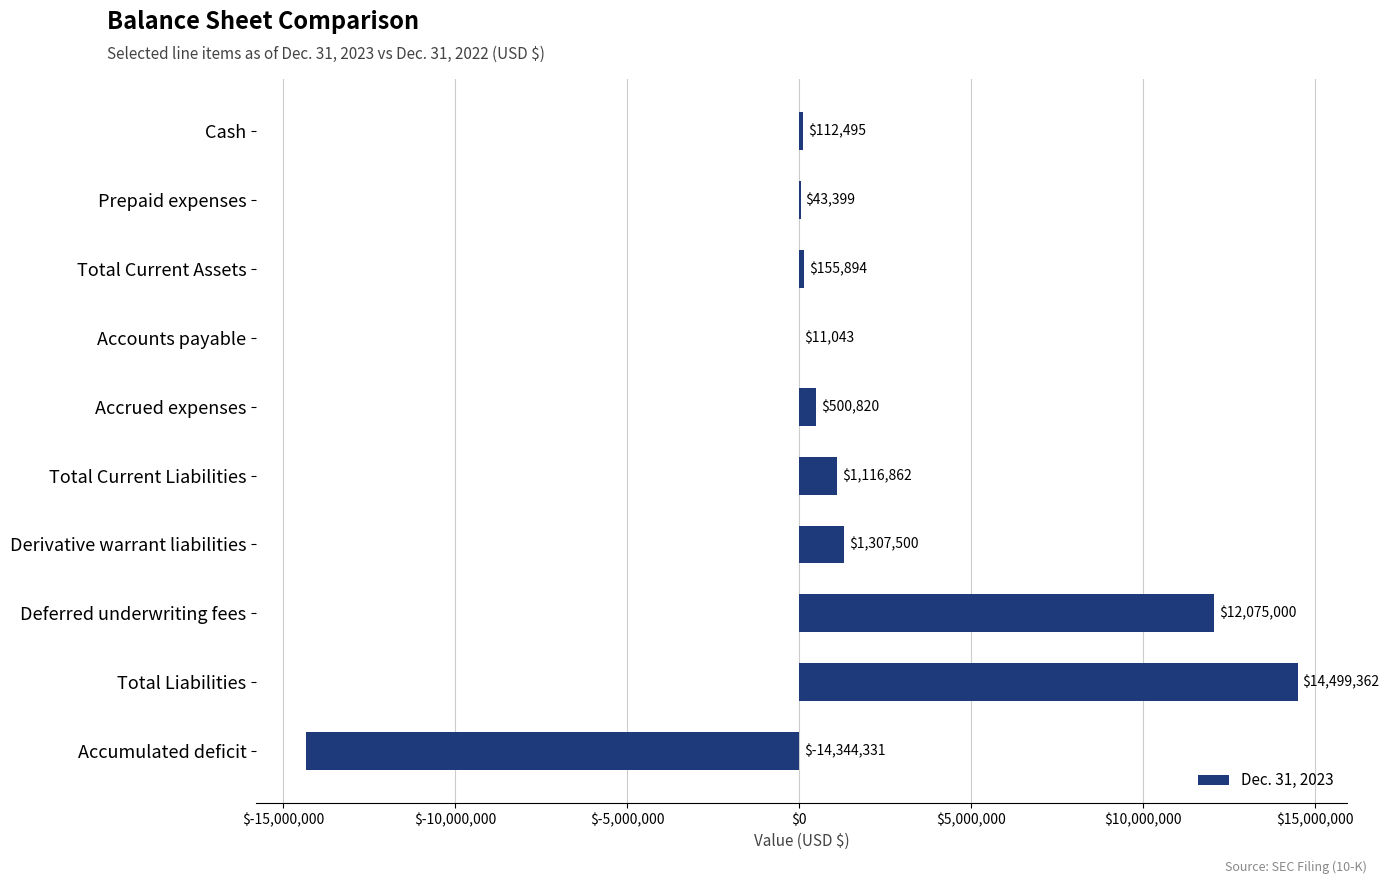

What is the ratio of the value at Total Liabilities to the value at Cash?

128.9